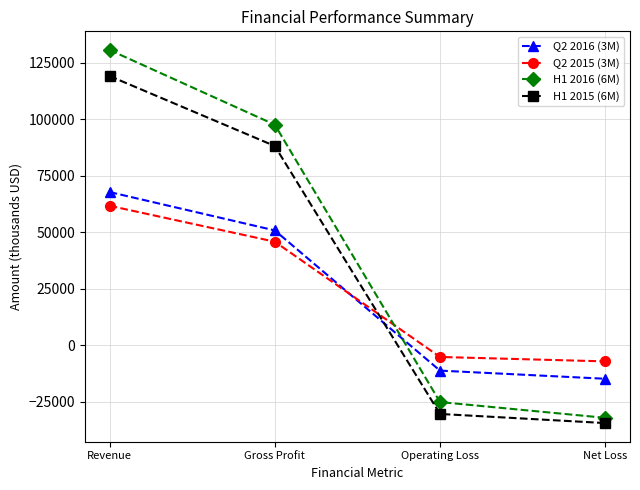

What is the difference between the maximum and minimum values in the Q2 2016 (3M) series?

82654